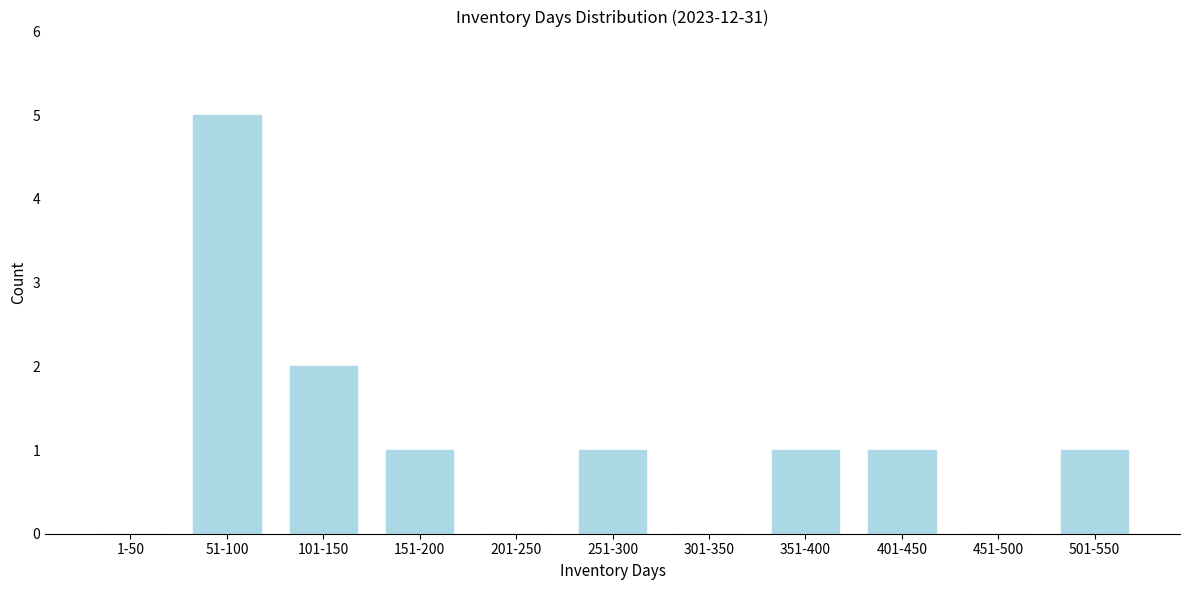

Reading left to right, list all the values displayed in this chart.

1-50=0	51-100=5	101-150=2	151-200=1	201-250=0	251-300=1	301-350=0	351-400=1	401-450=1	451-500=0	501-550=1